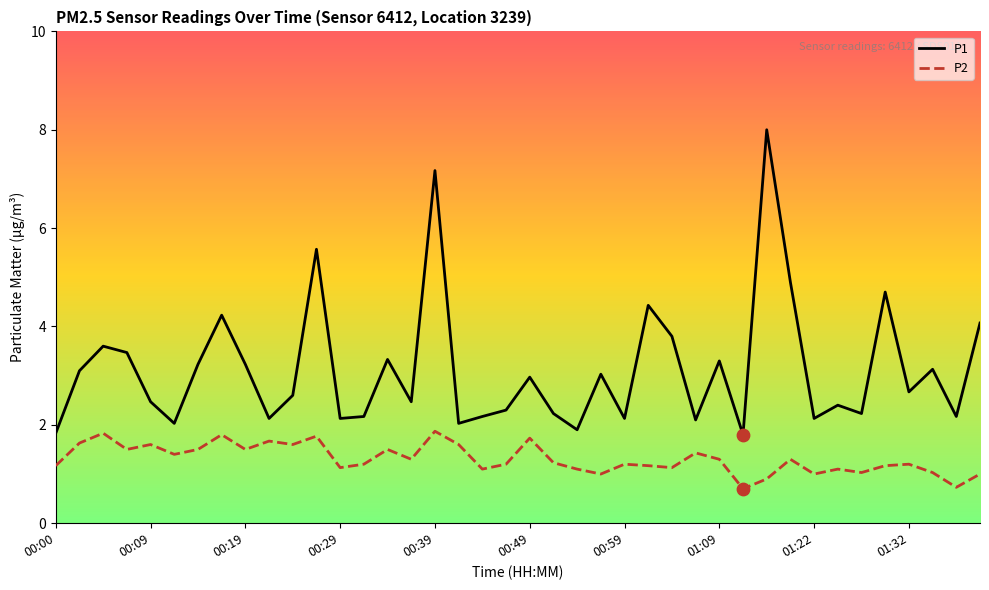

Which series has the largest range (max minus min)?

P1